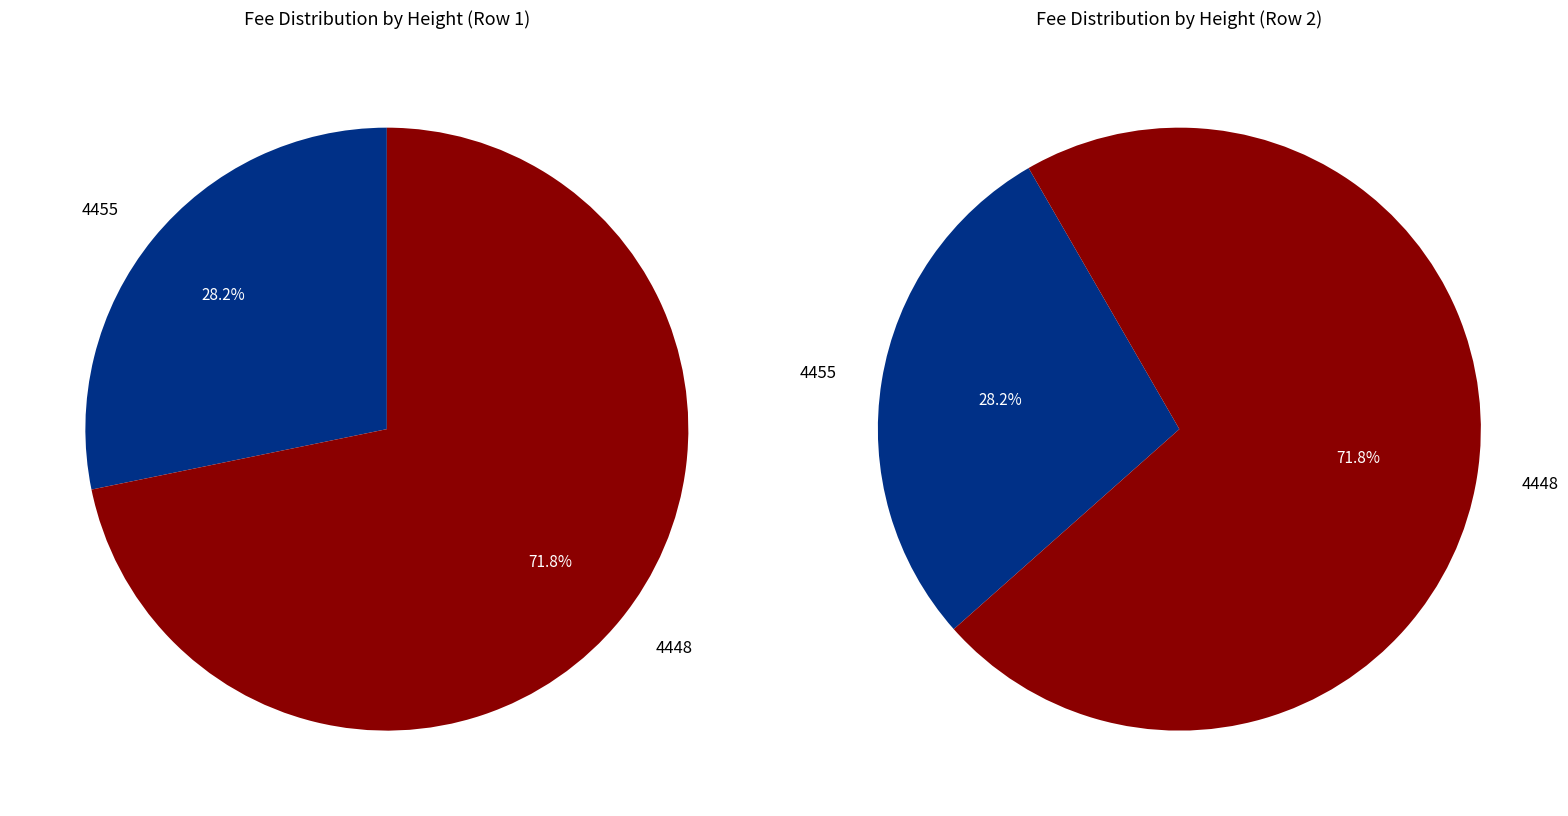

To the nearest percent, what percentage of the pie is 4448?

72%